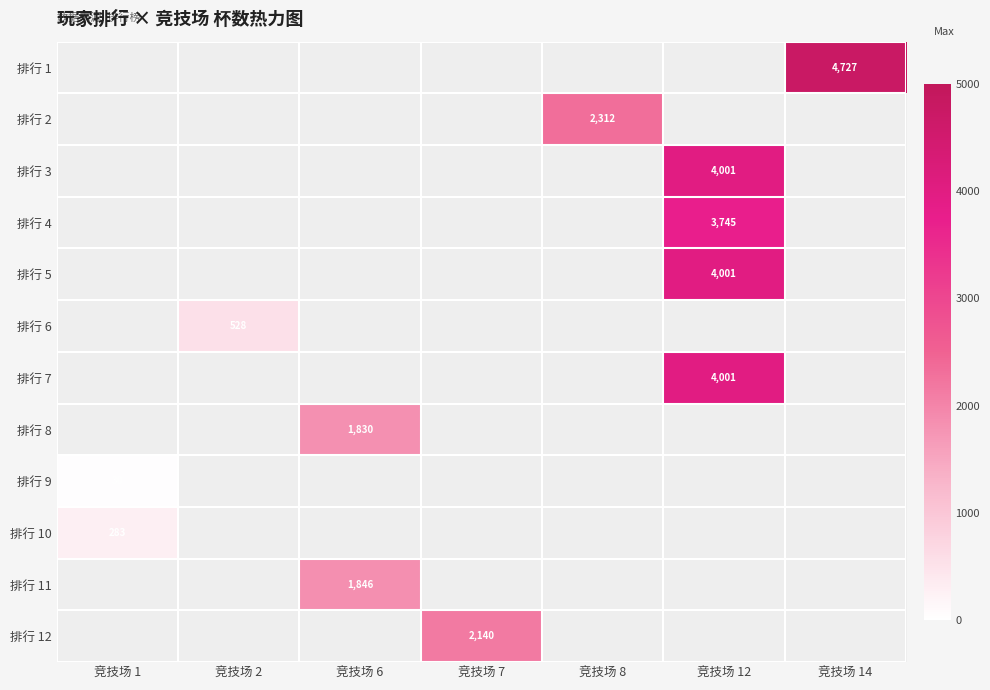

The 排行 8 series shows 3051 at 竞技场 6. True or false?

False